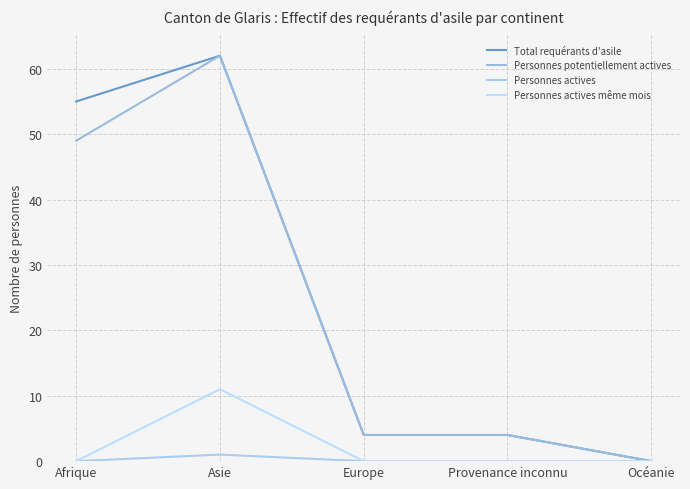

List the labels in order of Personnes actives même mois value, smallest first.

Afrique, Europe, Provenance inconnu, Océanie, Asie